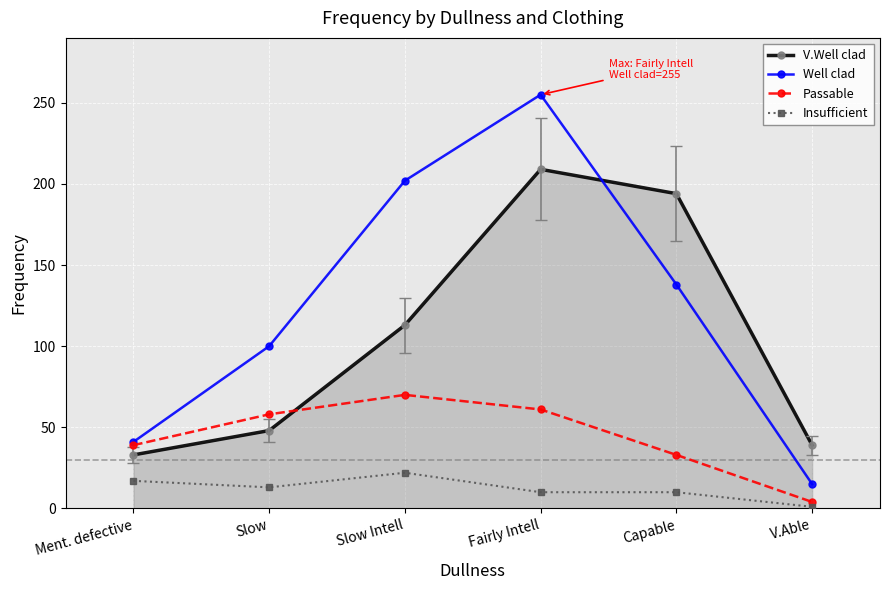

Reading left to right, extract all data points from this chart.

V.Well clad: Ment. defective=33	Slow=48	Slow Intell=113	Fairly Intell=209	Capable=194	V.Able=39
Well clad: Ment. defective=41	Slow=100	Slow Intell=202	Fairly Intell=255	Capable=138	V.Able=15
Passable: Ment. defective=39	Slow=58	Slow Intell=70	Fairly Intell=61	Capable=33	V.Able=4
Insufficient: Ment. defective=17	Slow=13	Slow Intell=22	Fairly Intell=10	Capable=10	V.Able=1